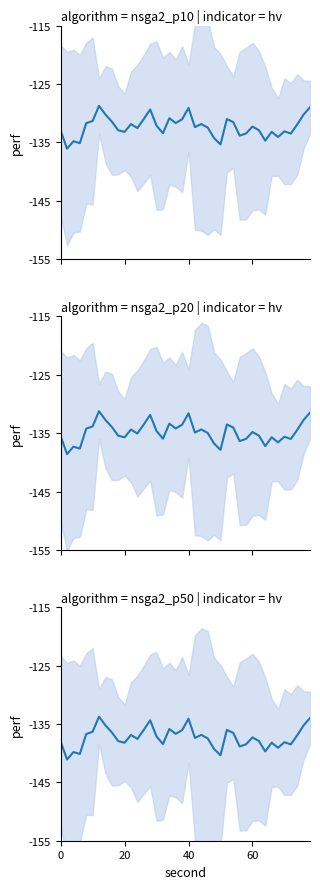

How many series are shown in this chart?

3